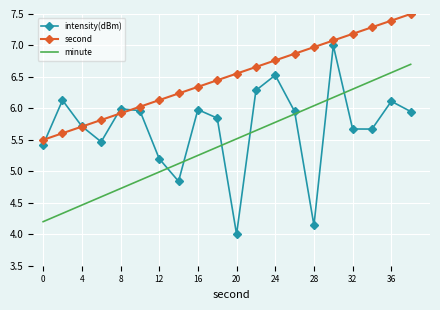

Which series has the widest spread of values?

intensity(dBm)